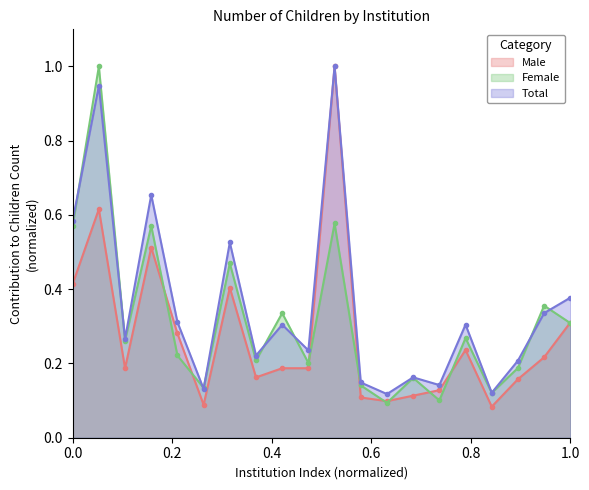

How many data points does each series have?

20